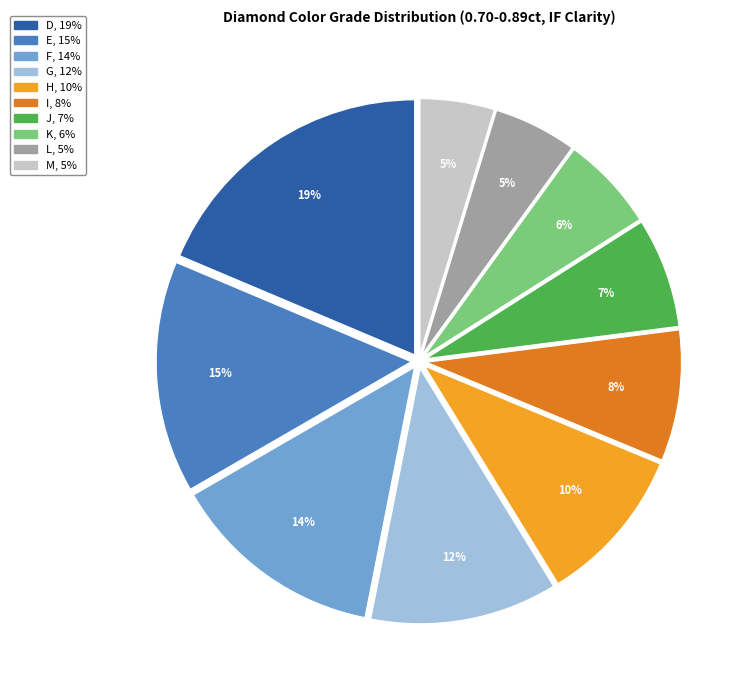

Does L account for over 50% of the chart?

No